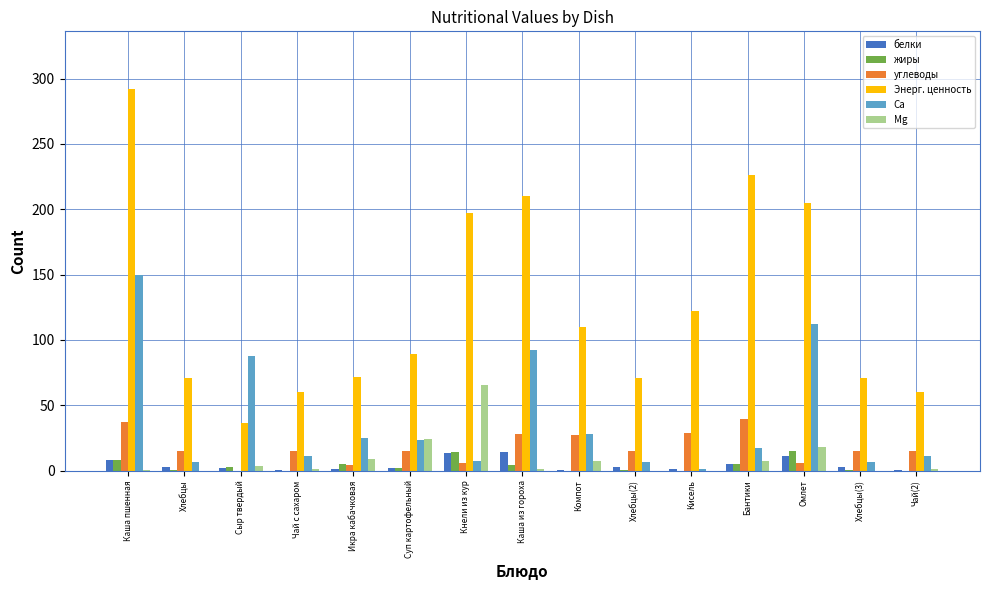

What are all the series names shown in the legend?

белки, жиры, углеводы, Энерг. ценность, Ca, Mg